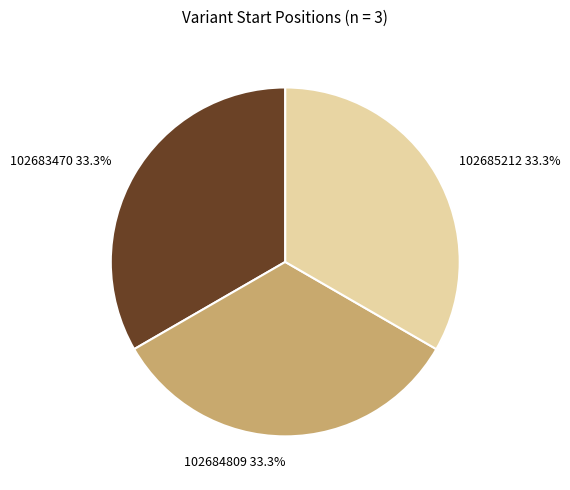

Is there a majority slice in this chart?

No